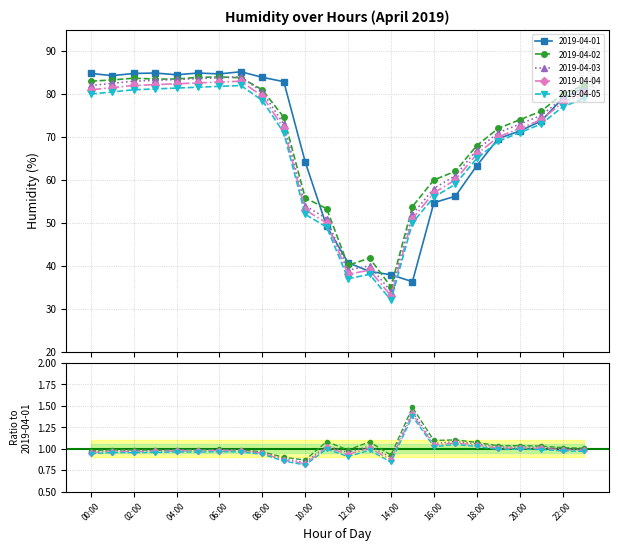

Reading left to right, list all the values displayed in this chart.

2019-04-01: 84.8	84.3	84.8	84.9	84.5	84.9	84.7	85.2	83.9	82.9	64.2	49.2	40.7	38.7	37.9	36.3	54.7	56.2	63.3	69.6	71.4	73.7	79.0	81.5
2019-04-02: 83.0	83.3	83.7	83.5	83.5	83.9	84.0	83.8	81.0	74.6	55.8	53.3	40.1	41.8	35.1	53.8	60.0	62.0	68.0	72.0	74.0	76.0	80.0	82.0
2019-04-03: 82.0	82.5	83.0	83.2	83.4	83.6	83.8	84.0	80.5	73.0	54.0	51.0	39.0	40.0	34.0	52.0	58.0	61.0	67.0	71.0	73.0	75.0	79.0	81.0
2019-04-04: 81.0	81.5	82.0	82.2	82.4	82.6	82.8	83.0	79.5	72.0	53.0	50.0	38.0	39.0	33.0	51.0	57.0	60.0	66.0	70.0	72.0	74.0	78.0	80.0
2019-04-05: 80.0	80.5	81.0	81.2	81.4	81.6	81.8	82.0	78.5	71.0	52.0	49.0	37.0	38.0	32.0	50.0	56.0	59.0	65.0	69.0	71.0	73.0	77.0	79.0